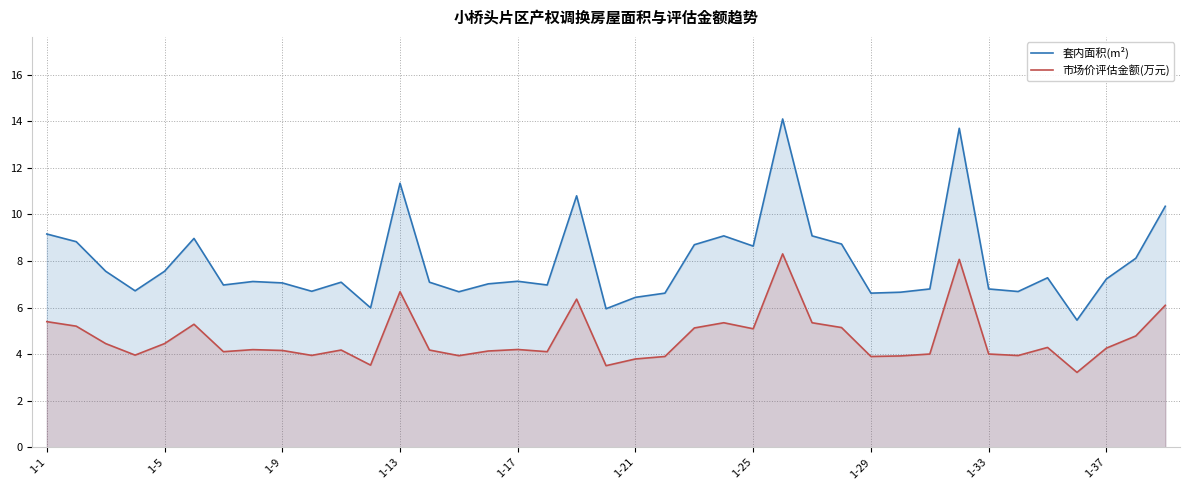

What are all the series names shown in the legend?

套内面积(m²), 市场价评估金额(万元)